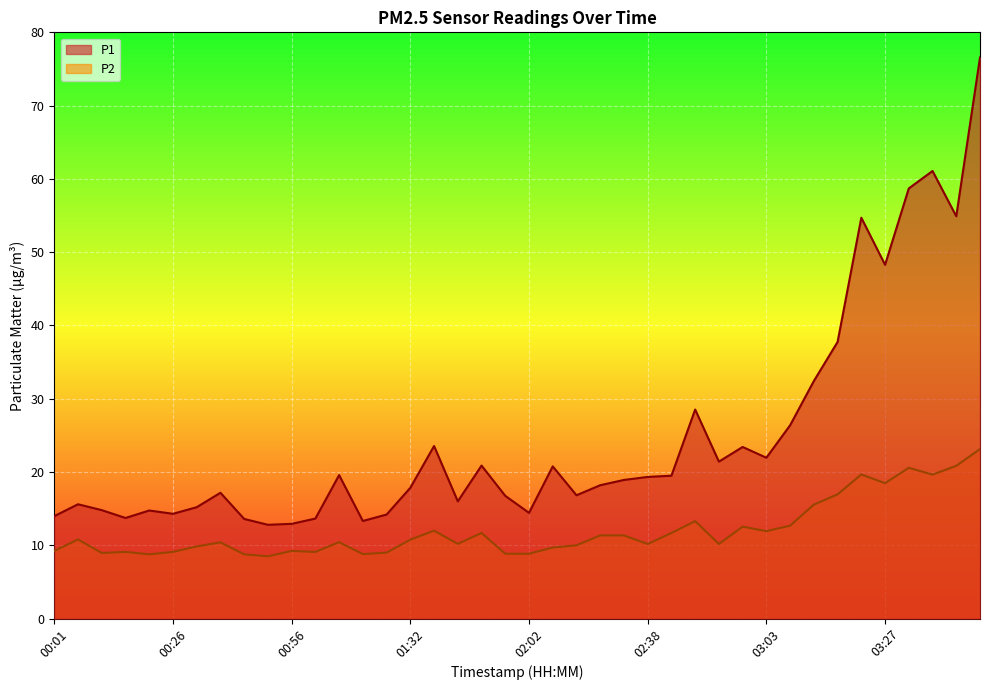

Is it true that P1 equals 97.7 at 03:22?

False